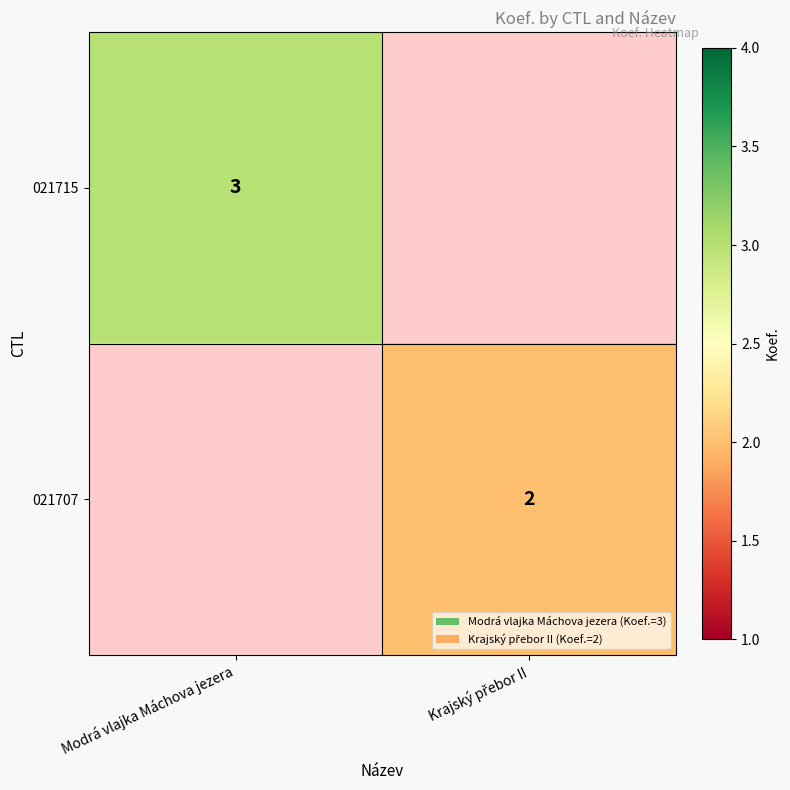

Is it true that 021715 equals 5 at Modrá vlajka Máchova jezera?

False